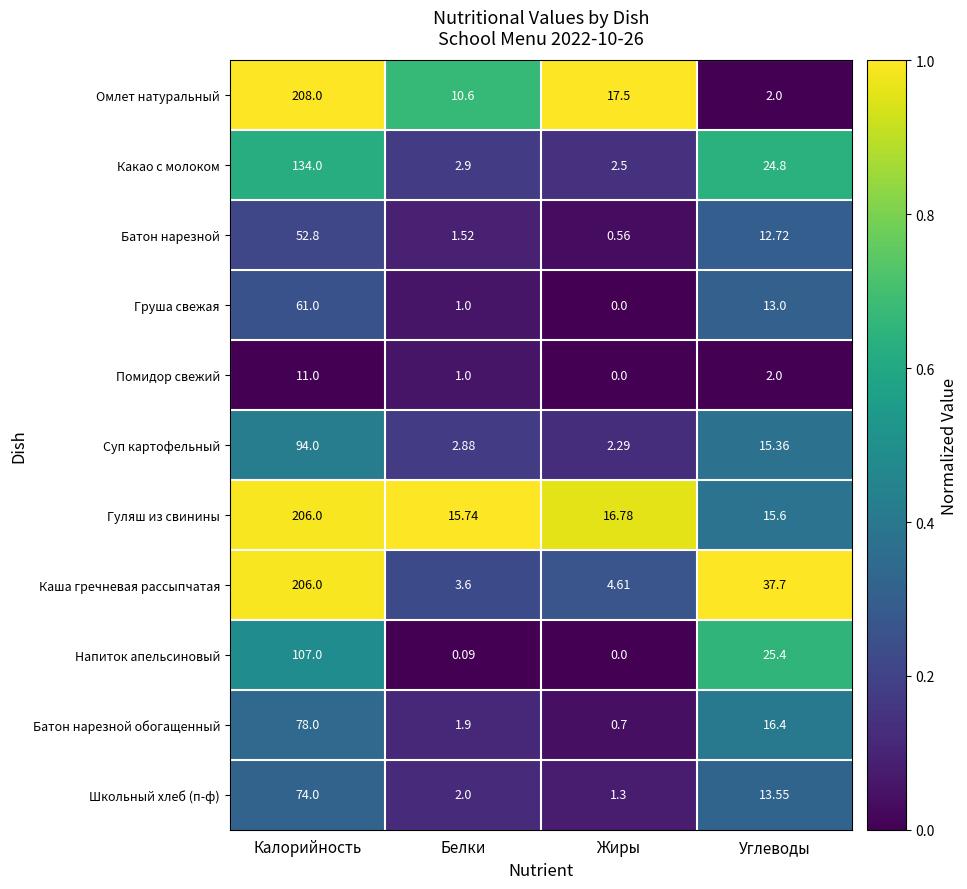

At which category is the sum across all series the highest?

Калорийность